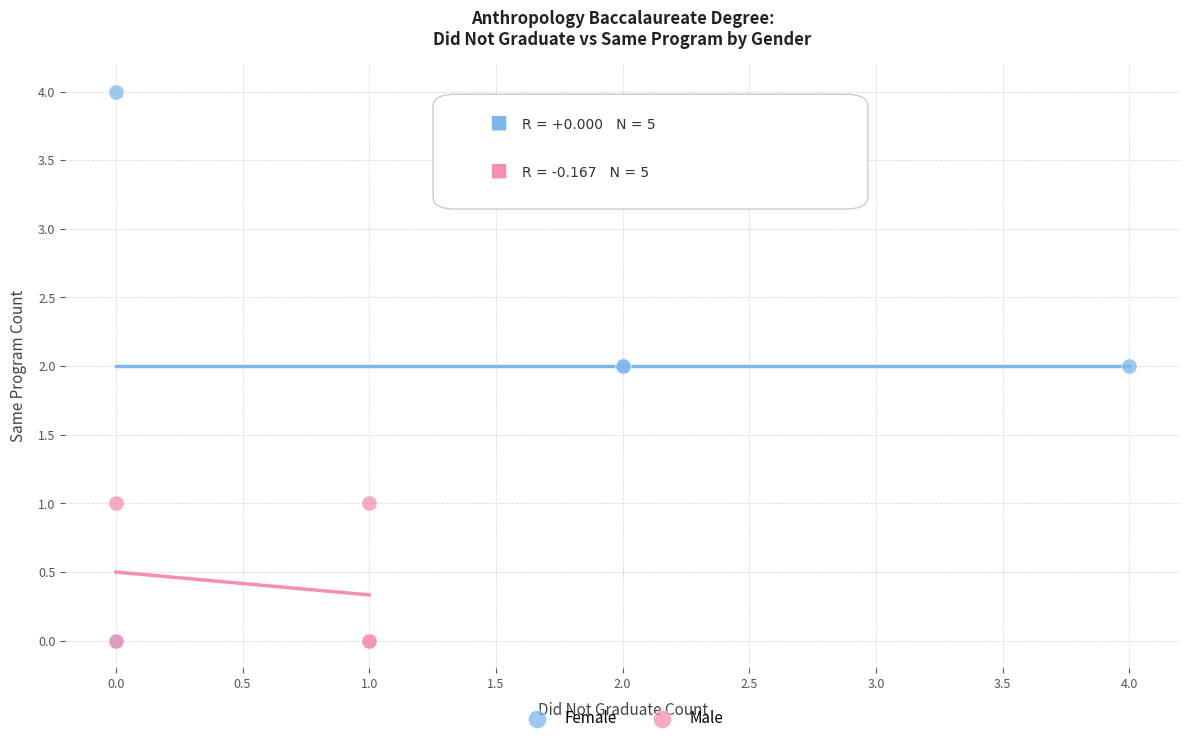

Which series has the widest spread of Y values?

Female